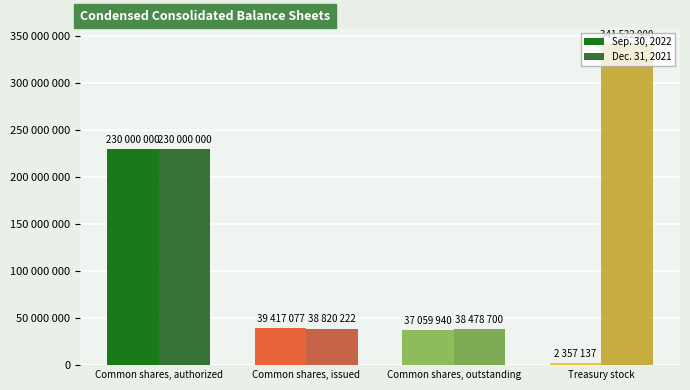

Which series changed the most between Common shares, issued and Treasury stock?

Dec. 31, 2021